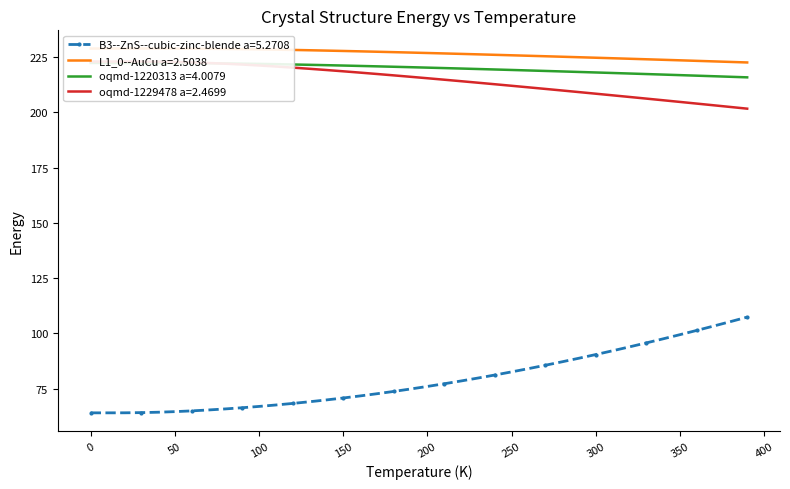

True or false: oqmd-1229478 a=2.4699 and L1_0--AuCu a=2.5038 intersect in this chart.

False